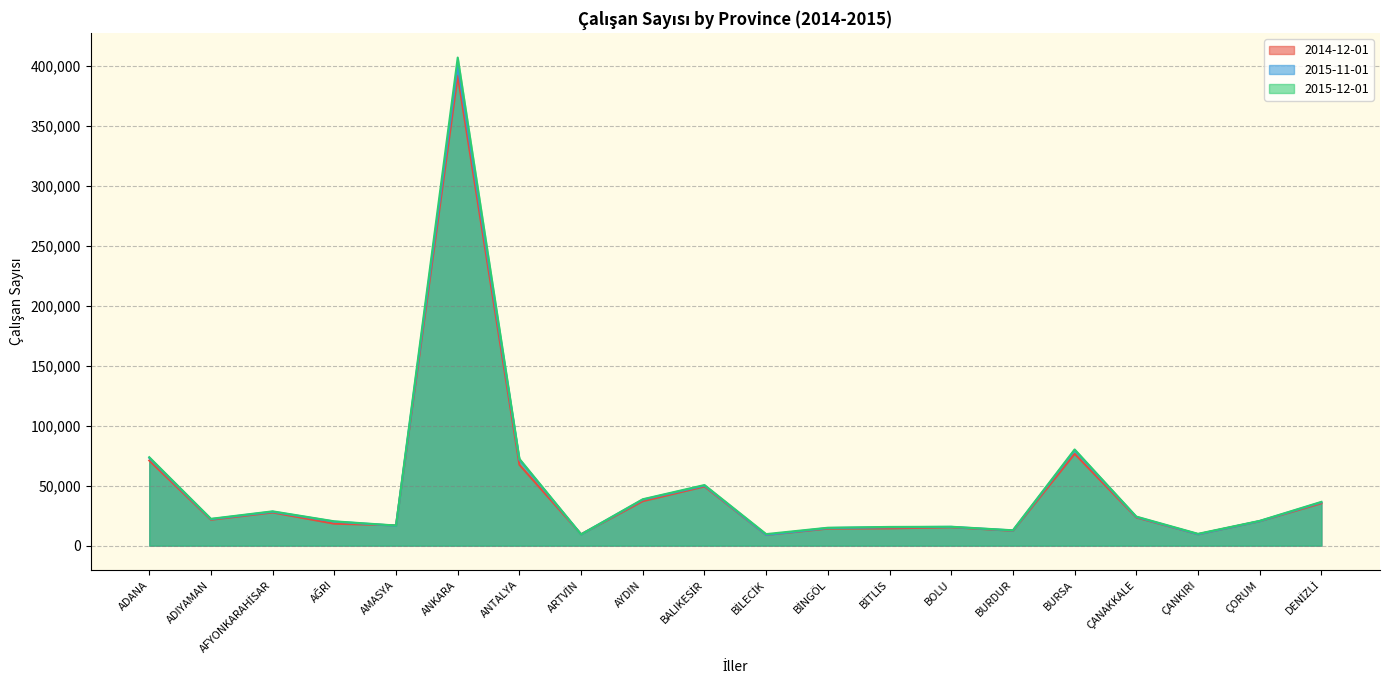

Which series has the largest total across all categories?

2015-12-01